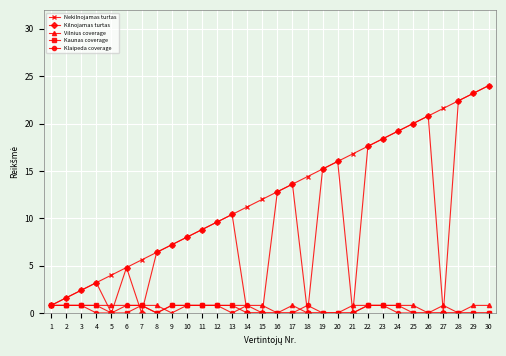

What is the highest value of the Kilnojamas turtas series?

24.0